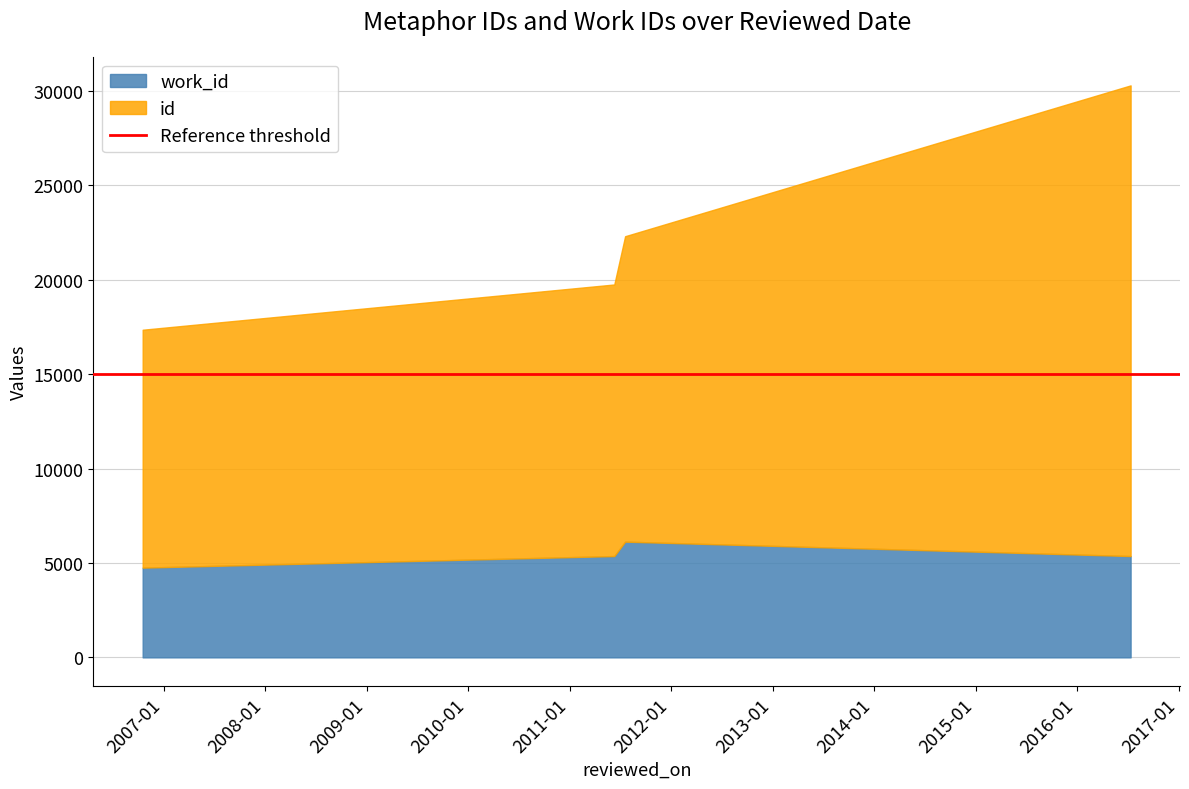

What position from the left is 2006-10-16?

1